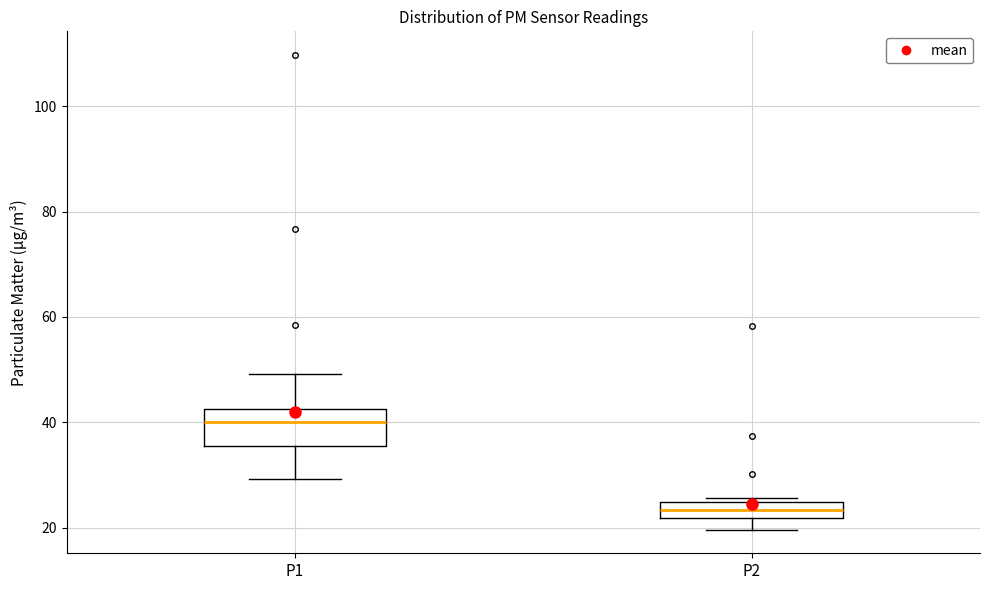

Which box is the tallest, from its lower edge to its upper edge?

P1